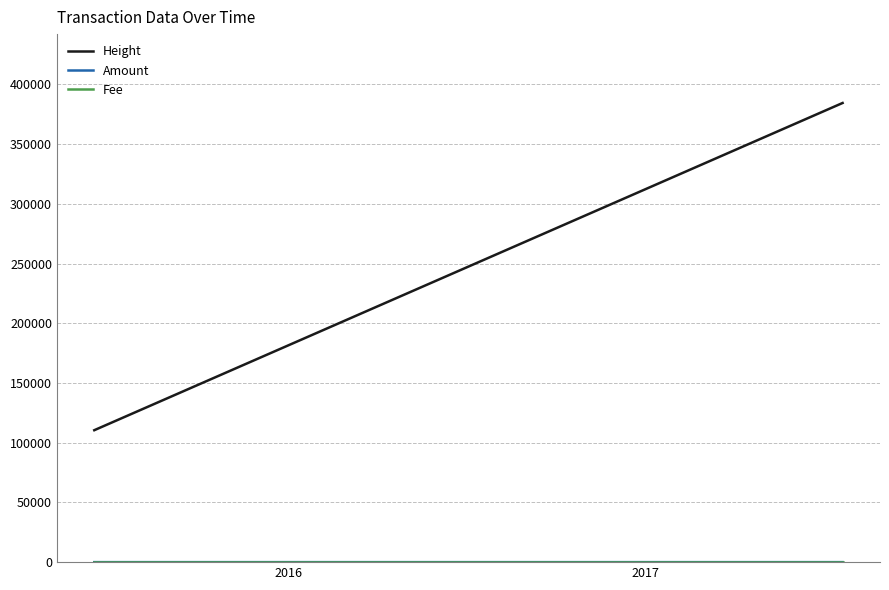

Which series has the largest range (max minus min)?

Height